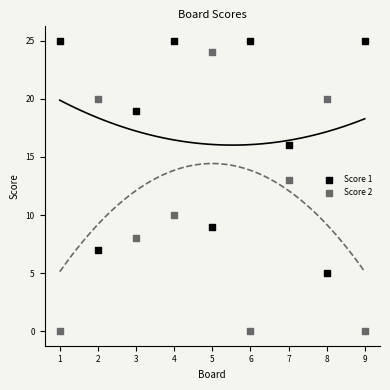

Which series reaches the minimum Y coordinate?

Score 2